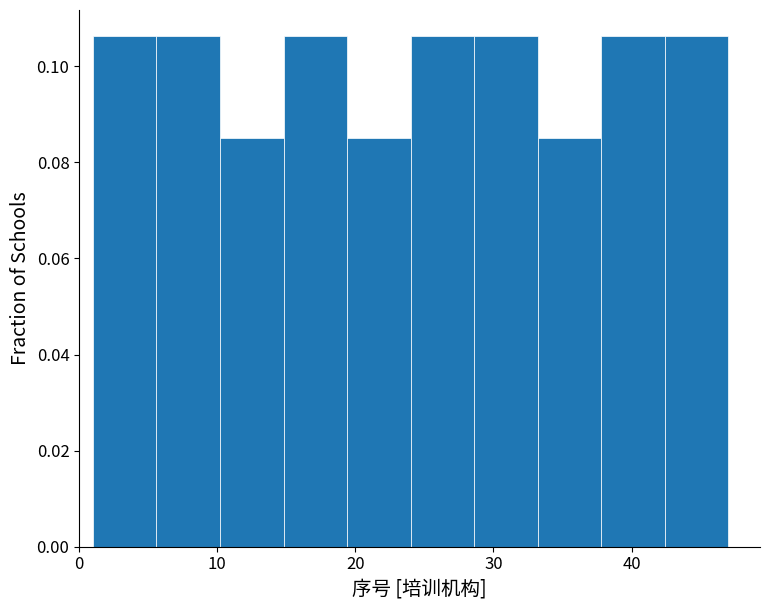

How tall is the bar that spans 1.0 to 5.6 on the x-axis? Neither the bar edges nor the heights are printed on the chart, so give them approximately, as read against the axes.

0.106